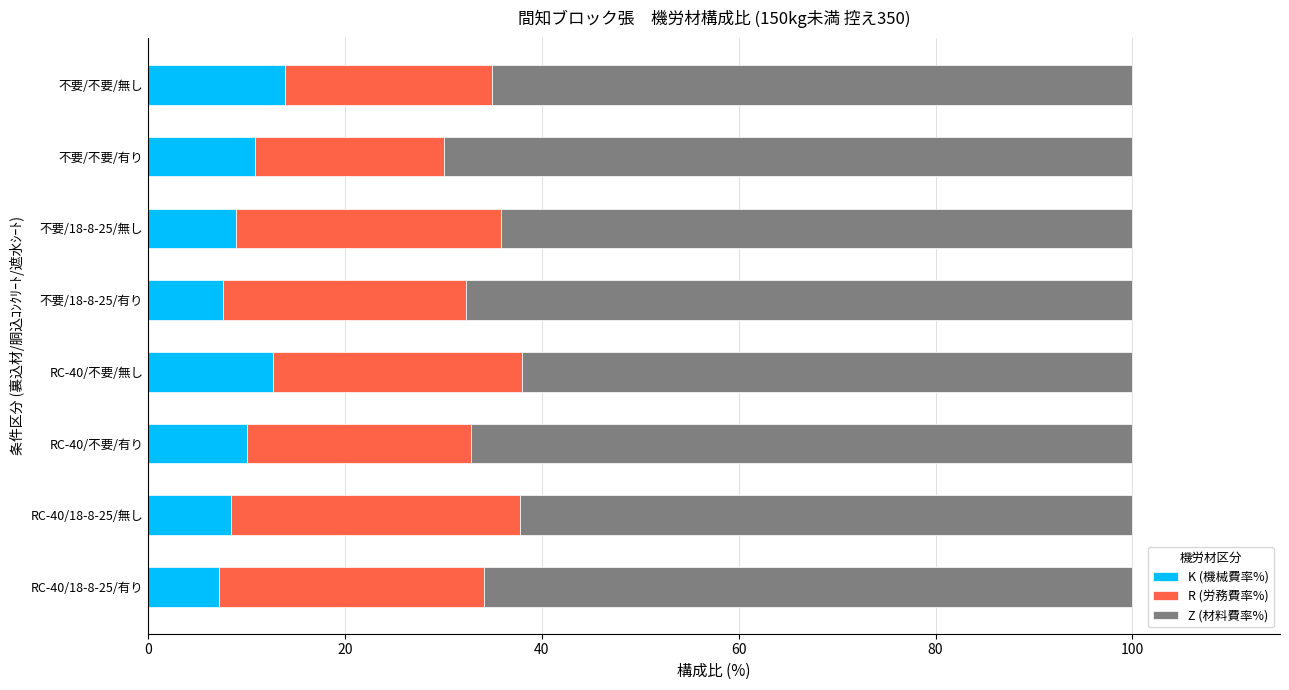

What is the sum of the K (機械費率%) values at 不要/18-8-25/無し and RC-40/18-8-25/有り?

16.1